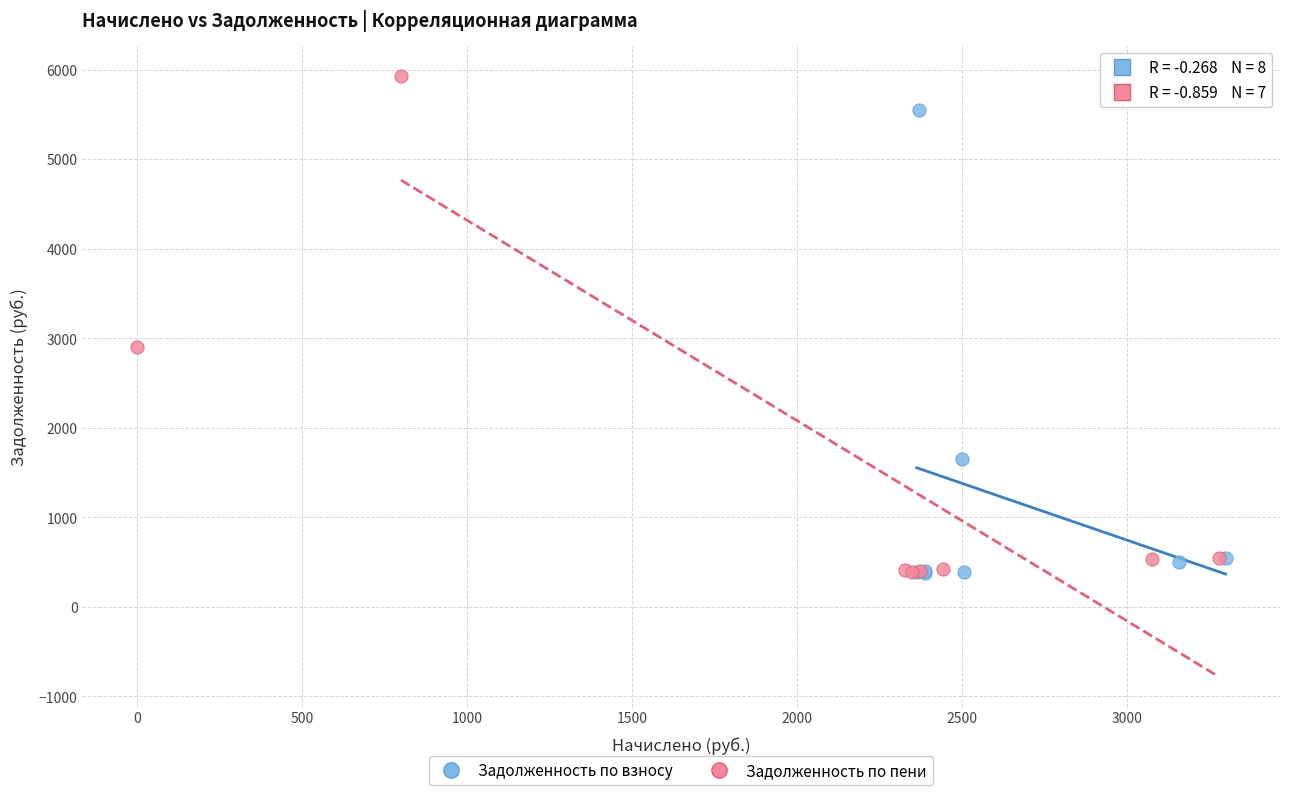

Which series contains the highest Y value?

Задолженность по пени